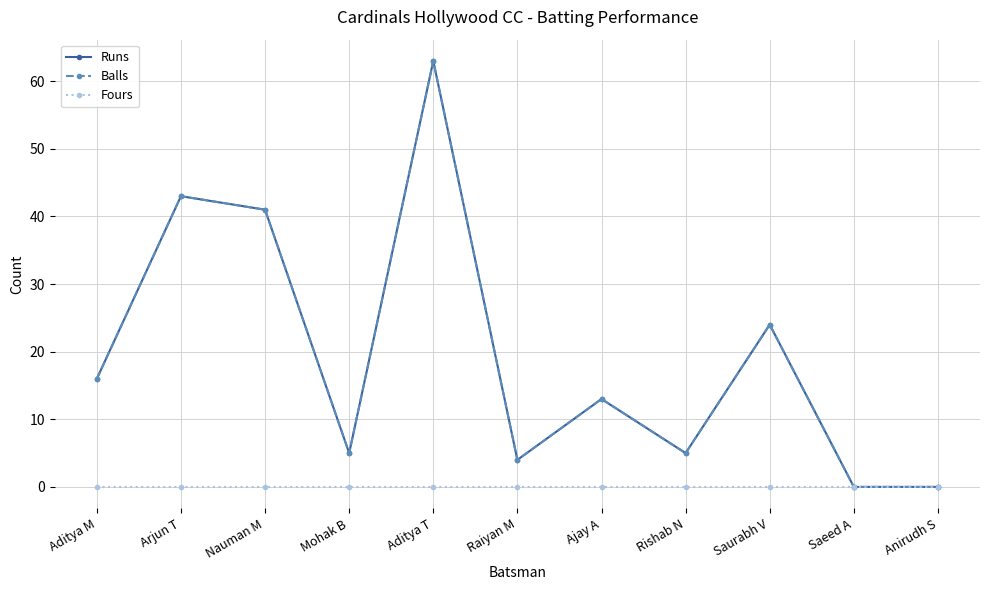

True or false: Runs and Fours intersect in this chart.

False